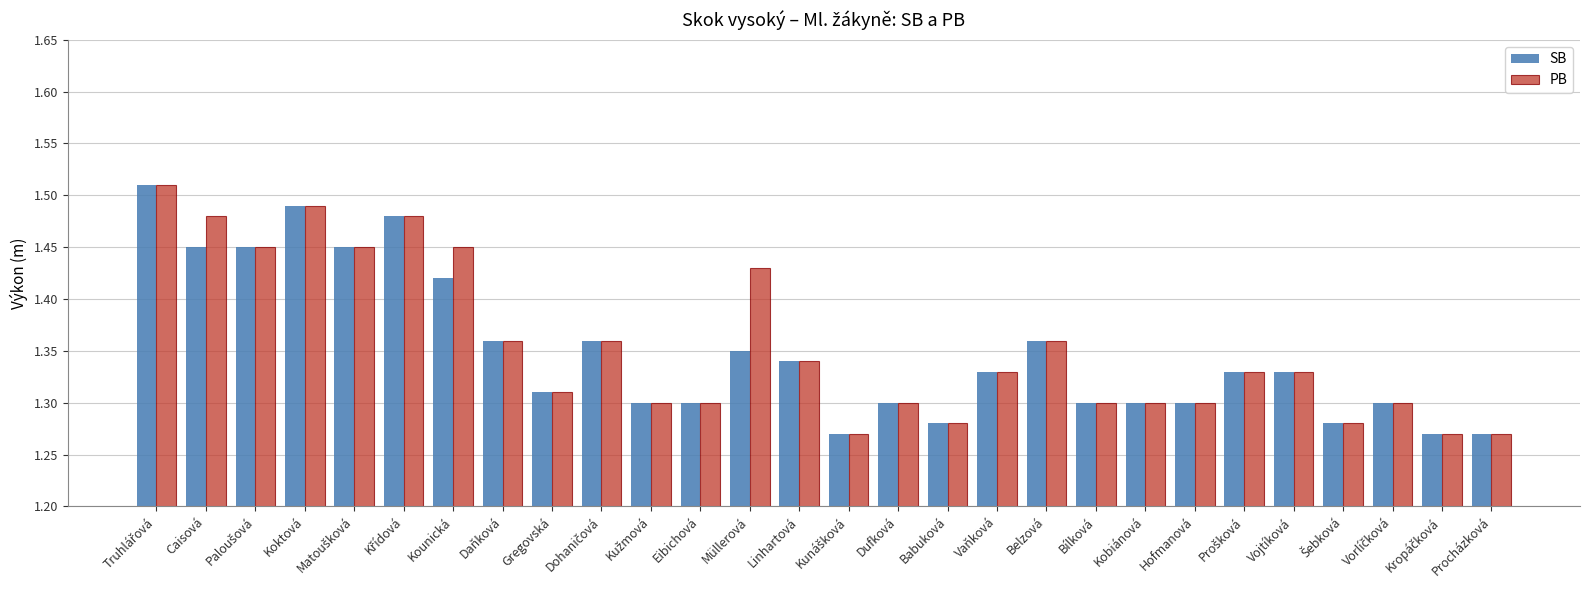

Is it true that SB equals 1.3 at Kobiánová?

True